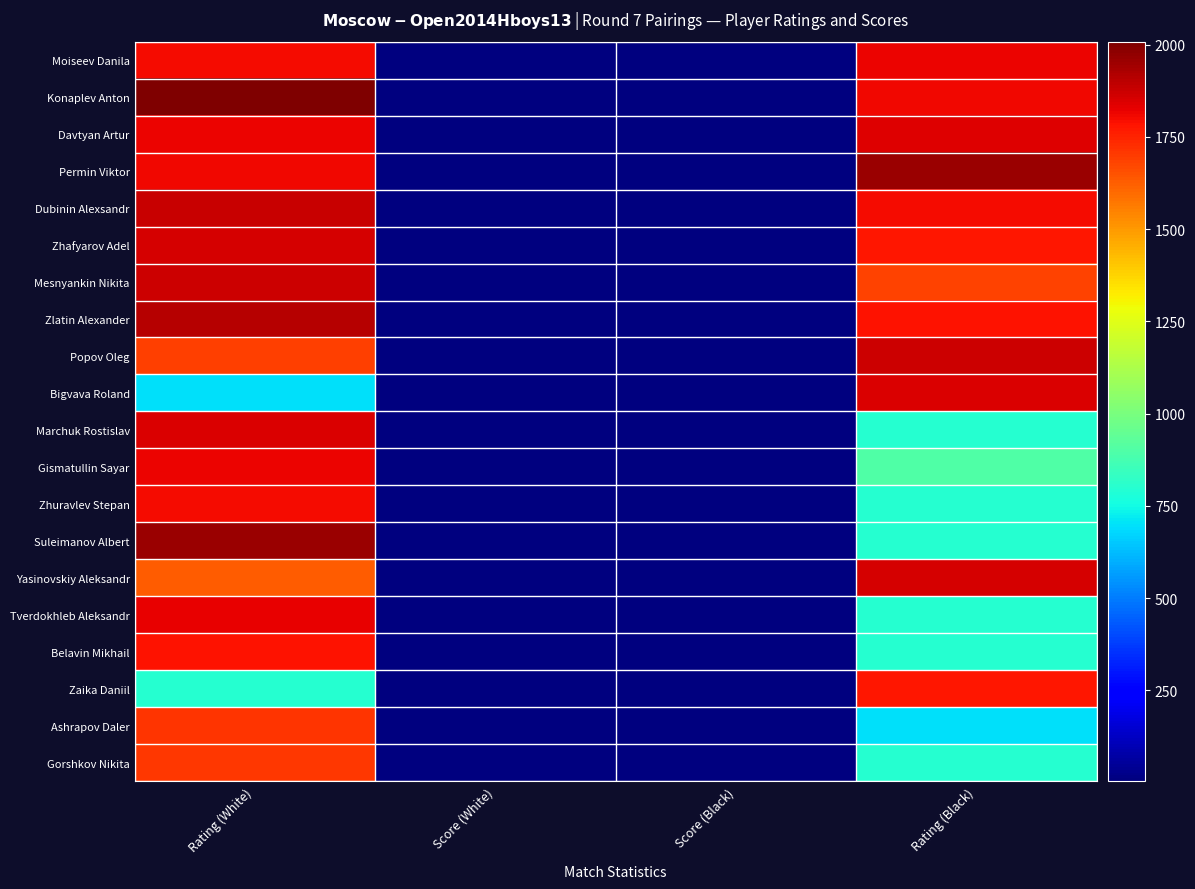

Reading left to right, what are all the values shown in this chart?

Moiseev Danila: Rating (White)=1799.0	Score (White)=5.5	Score (Black)=5.5	Rating (Black)=1819.0
Konaplev Anton: Rating (White)=2008.0	Score (White)=5.0	Score (Black)=5.0	Rating (Black)=1810.0
Davtyan Artur: Rating (White)=1816.0	Score (White)=5.0	Score (Black)=5.0	Rating (Black)=1836.0
Permin Viktor: Rating (White)=1811.0	Score (White)=4.5	Score (Black)=4.5	Rating (Black)=1961.0
Dubinin Alexsandr: Rating (White)=1879.0	Score (White)=4.5	Score (Black)=4.5	Rating (Black)=1800.0
Zhafyarov Adel: Rating (White)=1855.0	Score (White)=4.5	Score (Black)=4.5	Rating (Black)=1776.0
Mesnyankin Nikita: Rating (White)=1871.0	Score (White)=4.0	Score (Black)=4.5	Rating (Black)=1680.0
Zlatin Alexander: Rating (White)=1907.0	Score (White)=4.0	Score (Black)=4.0	Rating (Black)=1783.0
Popov Oleg: Rating (White)=1692.0	Score (White)=4.0	Score (Black)=4.0	Rating (Black)=1872.0
Bigvava Roland: Rating (White)=700.0	Score (White)=4.0	Score (Black)=4.0	Rating (Black)=1845.0
Marchuk Rostislav: Rating (White)=1845.0	Score (White)=4.0	Score (Black)=4.0	Rating (Black)=800.0
Gismatullin Sayar: Rating (White)=1817.0	Score (White)=4.0	Score (Black)=4.0	Rating (Black)=900.0
Zhuravlev Stepan: Rating (White)=1801.0	Score (White)=4.0	Score (Black)=4.0	Rating (Black)=800.0
Suleimanov Albert: Rating (White)=1960.0	Score (White)=3.5	Score (Black)=3.5	Rating (Black)=800.0
Yasinovskiy Aleksandr: Rating (White)=1630.0	Score (White)=3.5	Score (Black)=3.5	Rating (Black)=1855.0
Tverdokhleb Aleksandr: Rating (White)=1825.0	Score (White)=3.5	Score (Black)=3.5	Rating (Black)=800.0
Belavin Mikhail: Rating (White)=1786.0	Score (White)=3.5	Score (Black)=3.5	Rating (Black)=800.0
Zaika Daniil: Rating (White)=800.0	Score (White)=3.5	Score (Black)=3.5	Rating (Black)=1776.0
Ashrapov Daler: Rating (White)=1717.0	Score (White)=3.5	Score (Black)=3.5	Rating (Black)=700.0
Gorshkov Nikita: Rating (White)=1704.0	Score (White)=3.5	Score (Black)=3.5	Rating (Black)=800.0